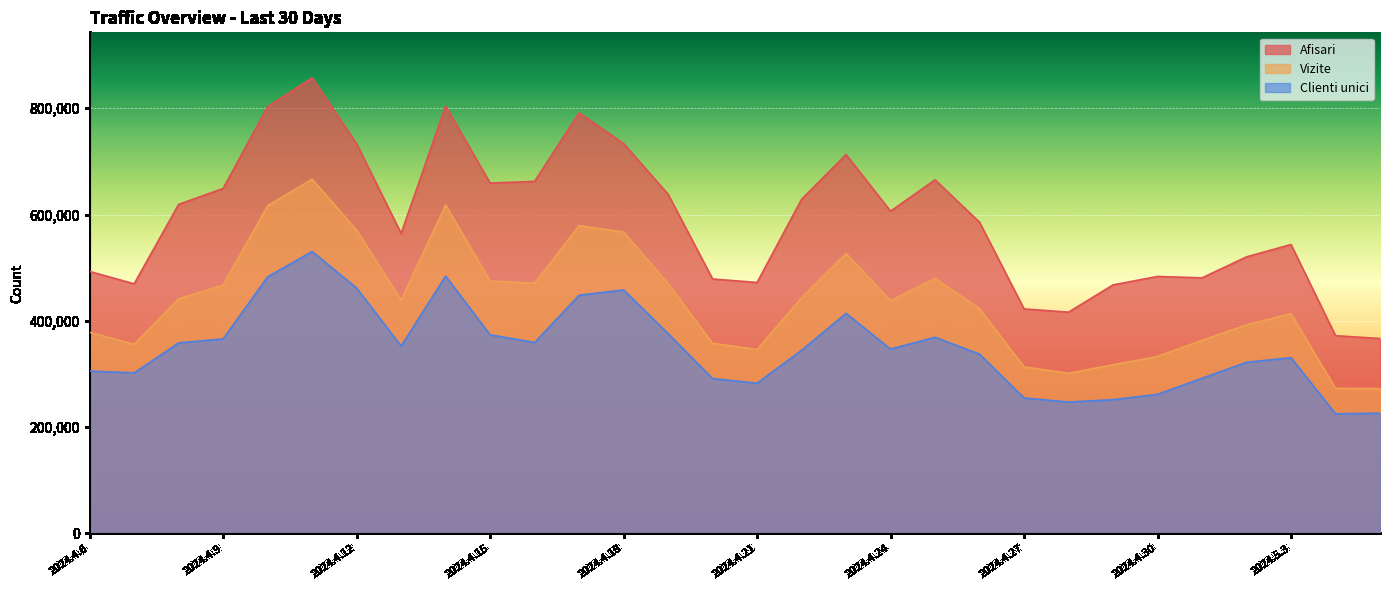

What is the difference between the maximum and second lowest values in the Vizite series?

393422